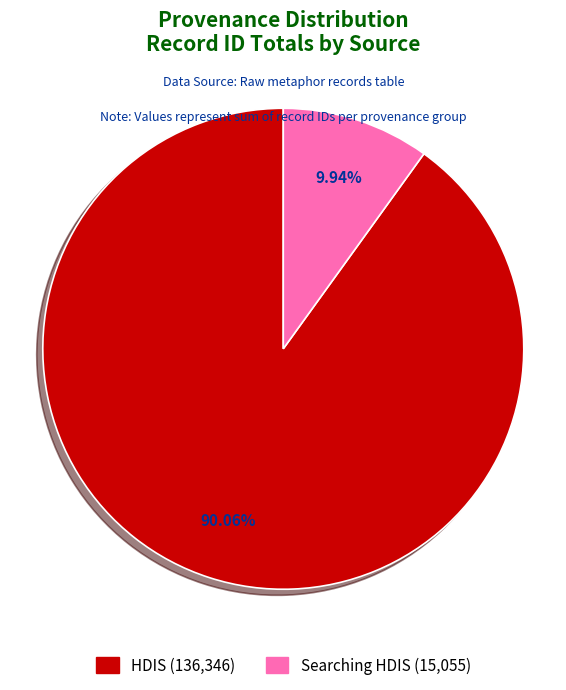

Does any single category account for the majority?

Yes